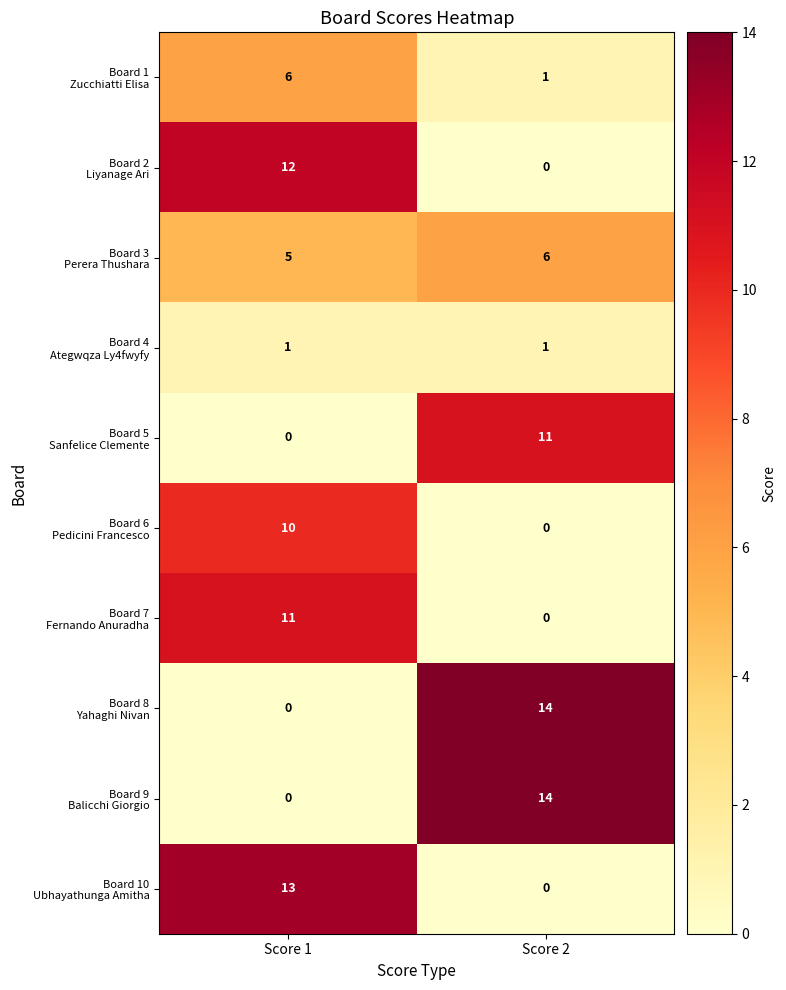

What is the difference between the highest and lowest values at Score 2?

14